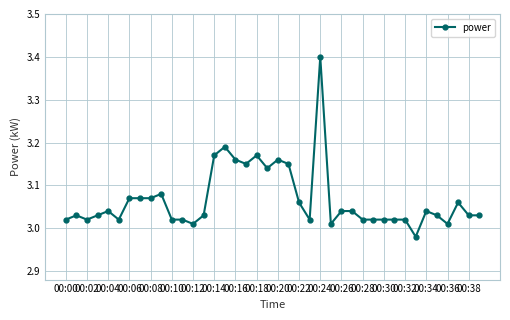

What is the greatest value displayed?

3.4